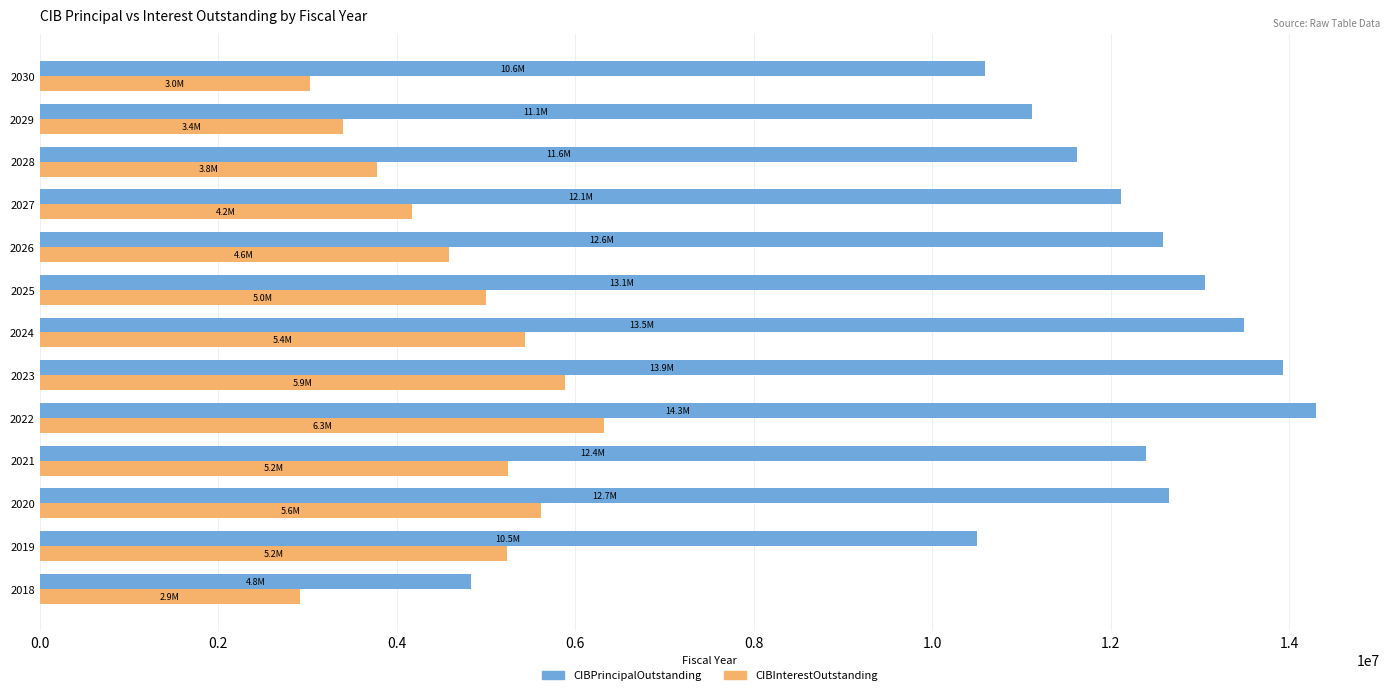

List the series in order of their overall mean, lowest first.

CIBInterestOutstanding, CIBPrincipalOutstanding